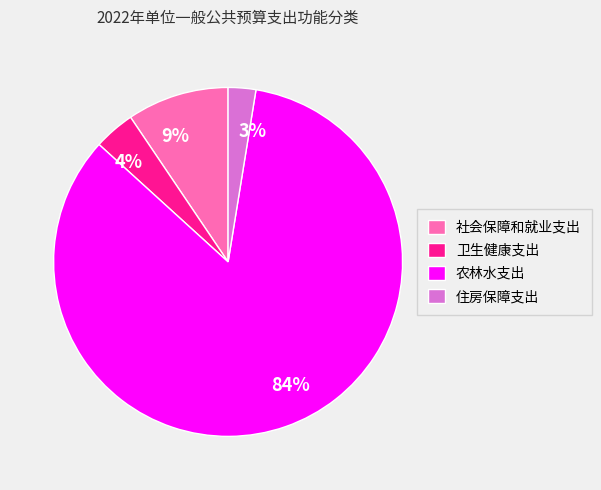

To the nearest percent, what is the average slice percentage?

25%